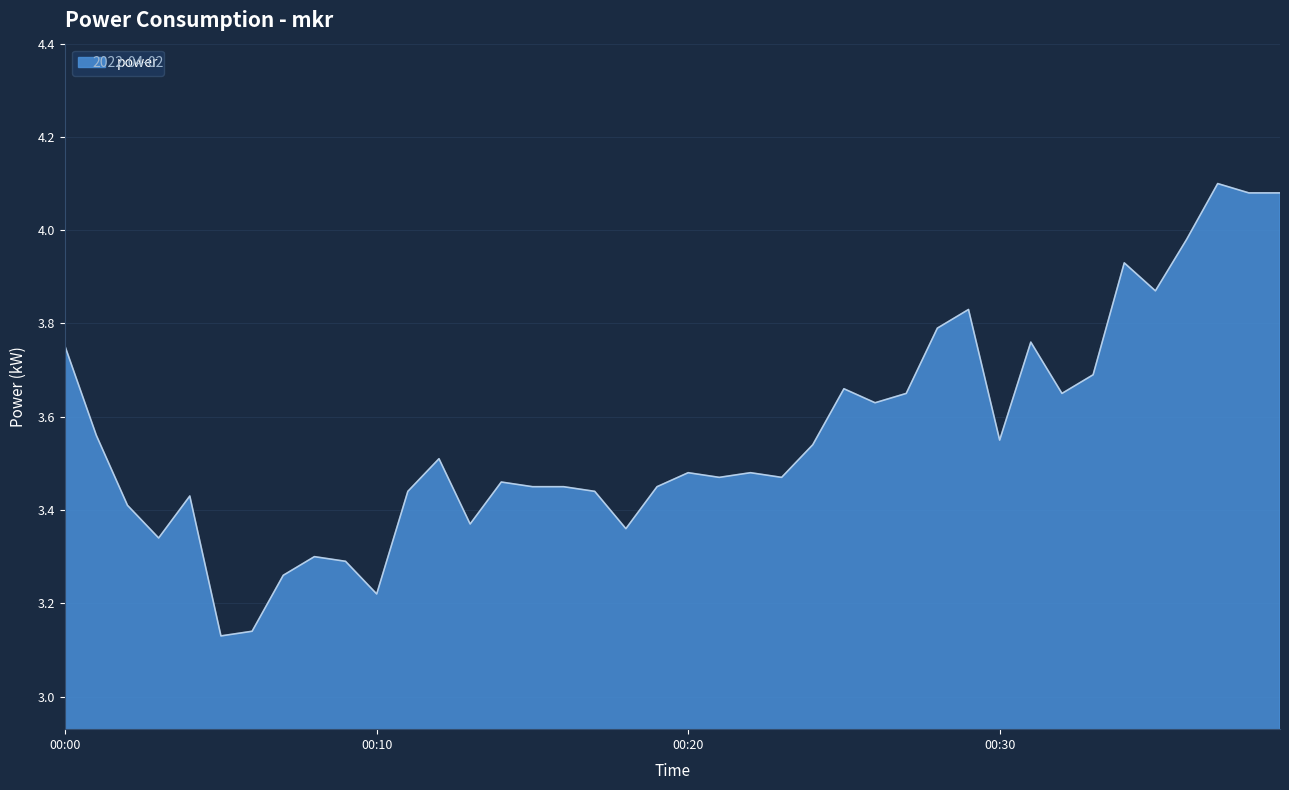

Which category has the lowest value across all series?

00:05